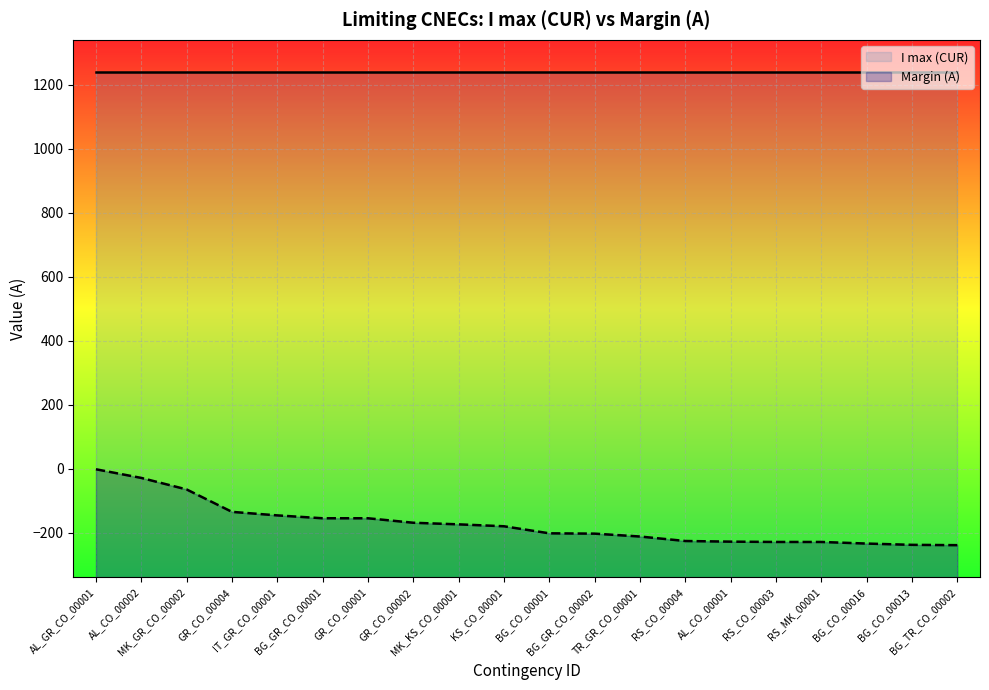

True or false: Margin (A) and I max (CUR) intersect in this chart.

False